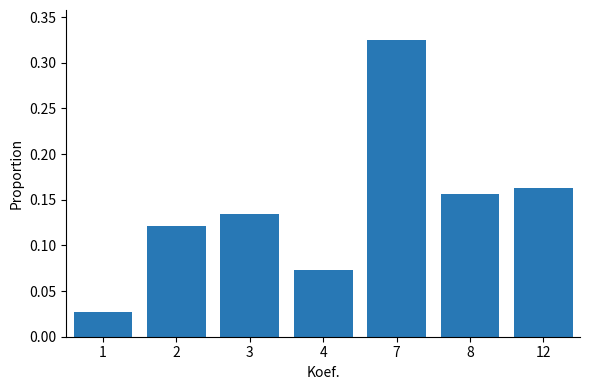

The value at 7 is 0.2. True or false?

False